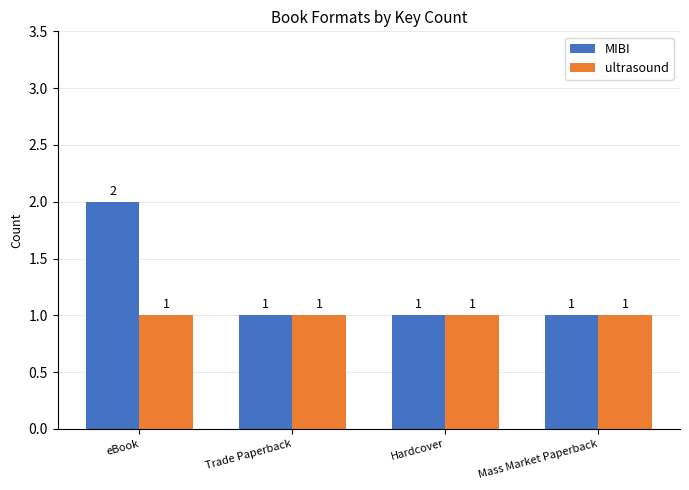

Reading left to right, what are all the values shown in this chart?

MIBI: eBook=2	Trade Paperback=1	Hardcover=1	Mass Market Paperback=1
ultrasound: eBook=1	Trade Paperback=1	Hardcover=1	Mass Market Paperback=1